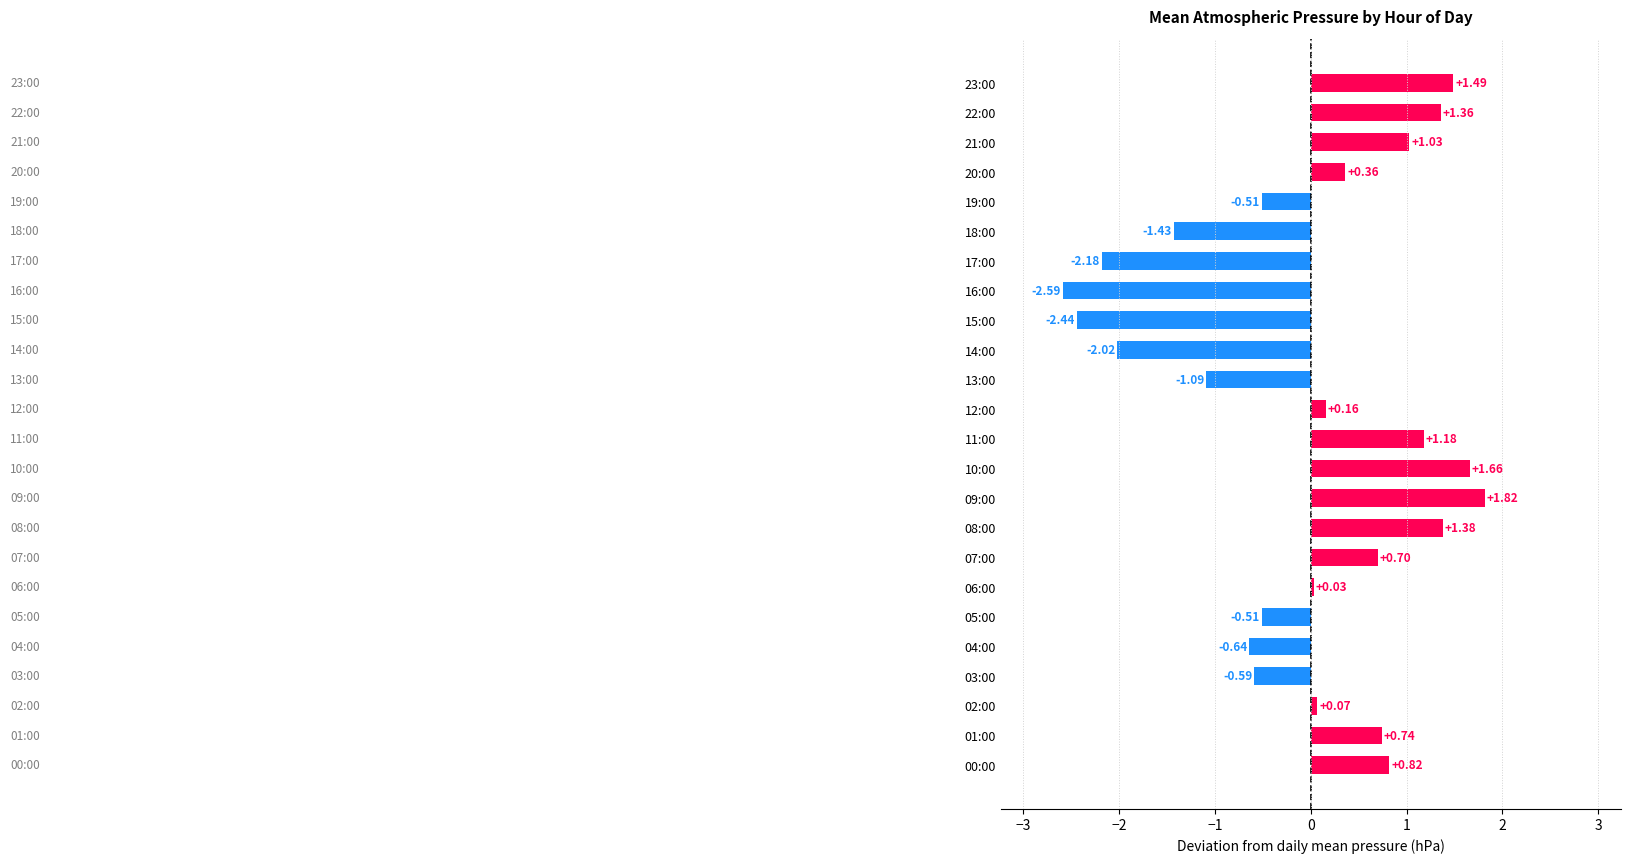

What is the difference between the values at 11:00 and 14:00?

3.2